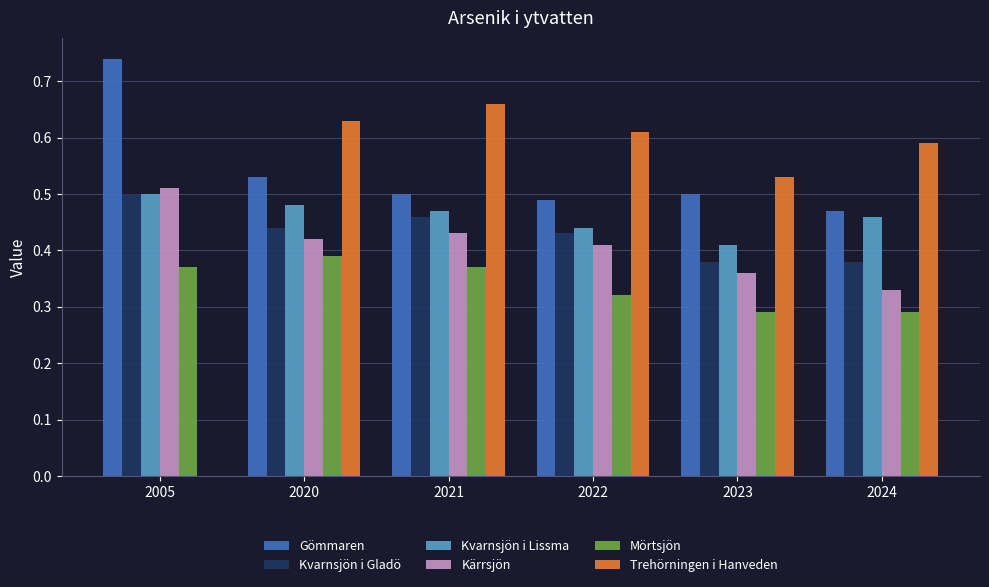

Is the value of Kvarnsjön i Gladö at 2022 greater than the value of Mörtsjön at 2005?

Yes